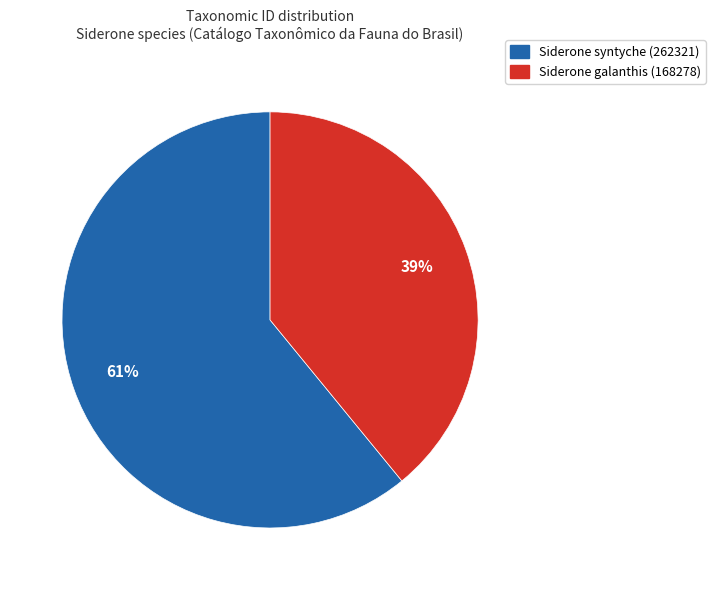

What is the smallest slice in the pie chart?

Siderone galanthis (168278)